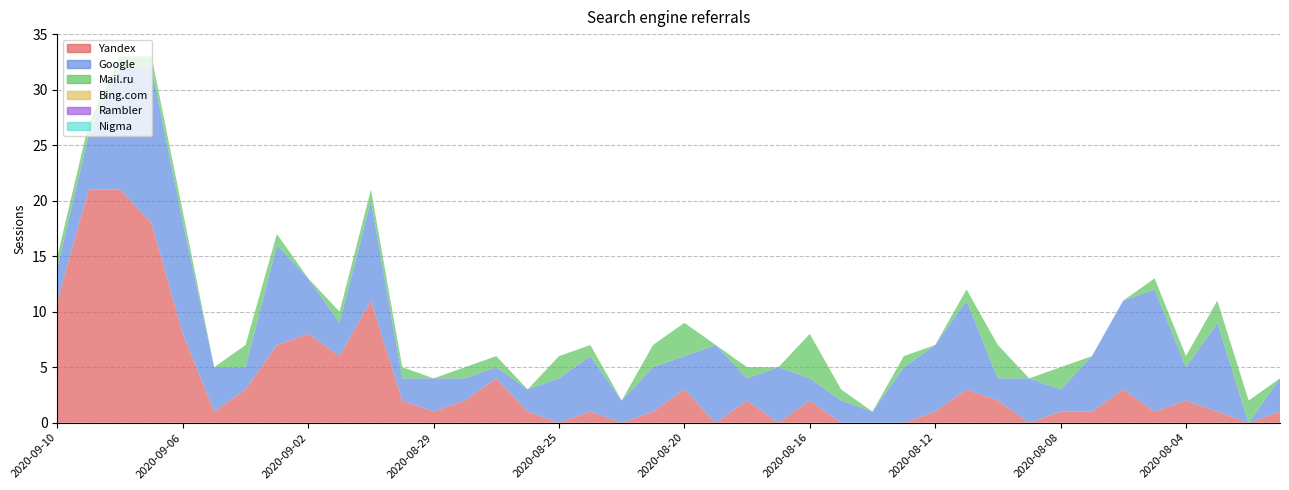

Reading left to right, transcribe all the data shown in this chart.

Yandex: 11	21	21	18	8	1	3	7	8	6	11	2	1	2	4	1	0	1	0	1	3	0	2	0	2	0	0	0	1	3	2	0	1	1	3	1	2	1	0	1
Google: 3	5	11	14	10	4	2	9	5	3	9	2	3	2	1	2	4	5	2	4	3	7	2	5	2	2	1	5	6	8	2	4	2	5	8	11	3	8	0	3
Mail.ru: 1	1	1	1	1	0	2	1	0	1	1	1	0	1	1	0	2	1	0	2	3	0	1	0	4	1	0	1	0	1	3	0	2	0	0	1	1	2	2	0
Bing.com: 0	0	0	0	0	0	0	0	0	0	0	0	0	0	0	0	0	0	0	0	0	0	0	0	0	0	0	0	0	0	0	0	0	0	0	0	0	0	0	0
Rambler: 0	0	0	0	0	0	0	0	0	0	0	0	0	0	0	0	0	0	0	0	0	0	0	0	0	0	0	0	0	0	0	0	0	0	0	0	0	0	0	0
Nigma: 0	0	0	0	0	0	0	0	0	0	0	0	0	0	0	0	0	0	0	0	0	0	0	0	0	0	0	0	0	0	0	0	0	0	0	0	0	0	0	0